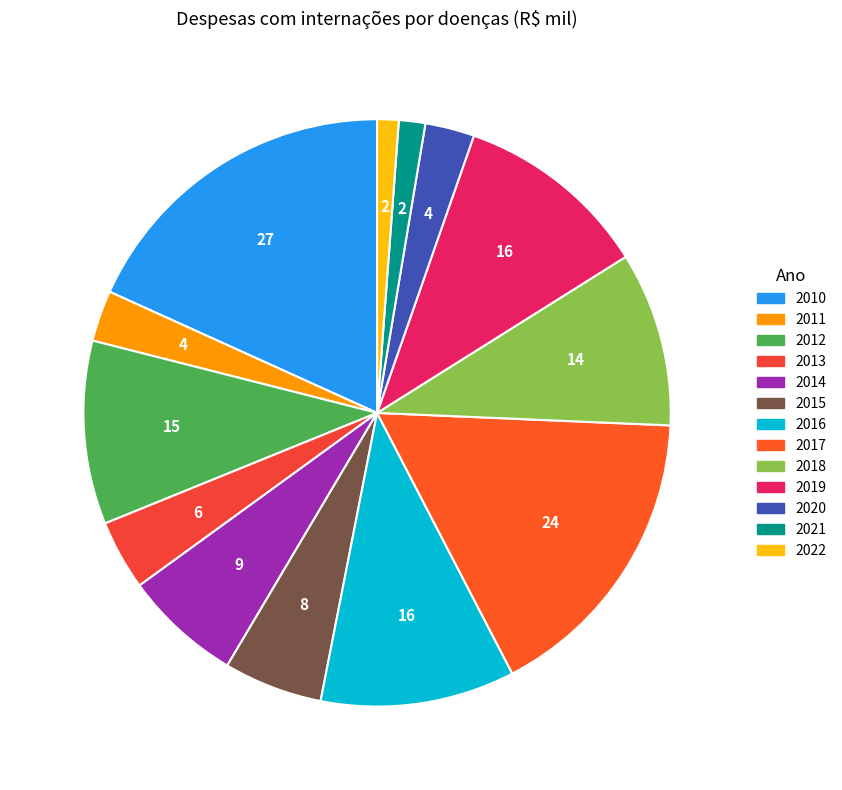

Is 2012 the majority of the pie?

No